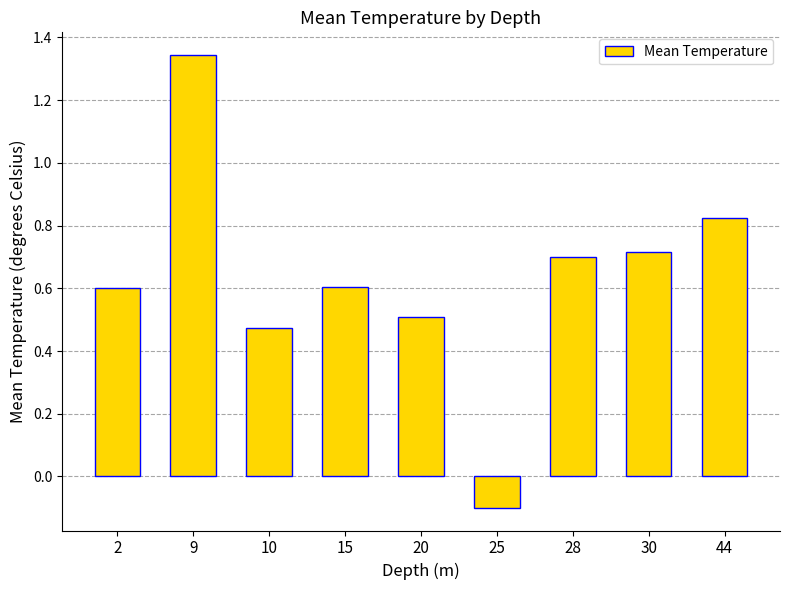

Is it true that the value at 15 is 0.6?

True